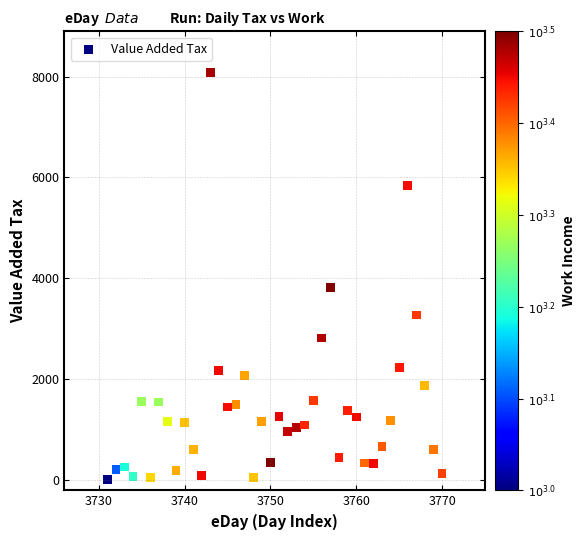

What is the range of Y values (max minus min)?

8067.6